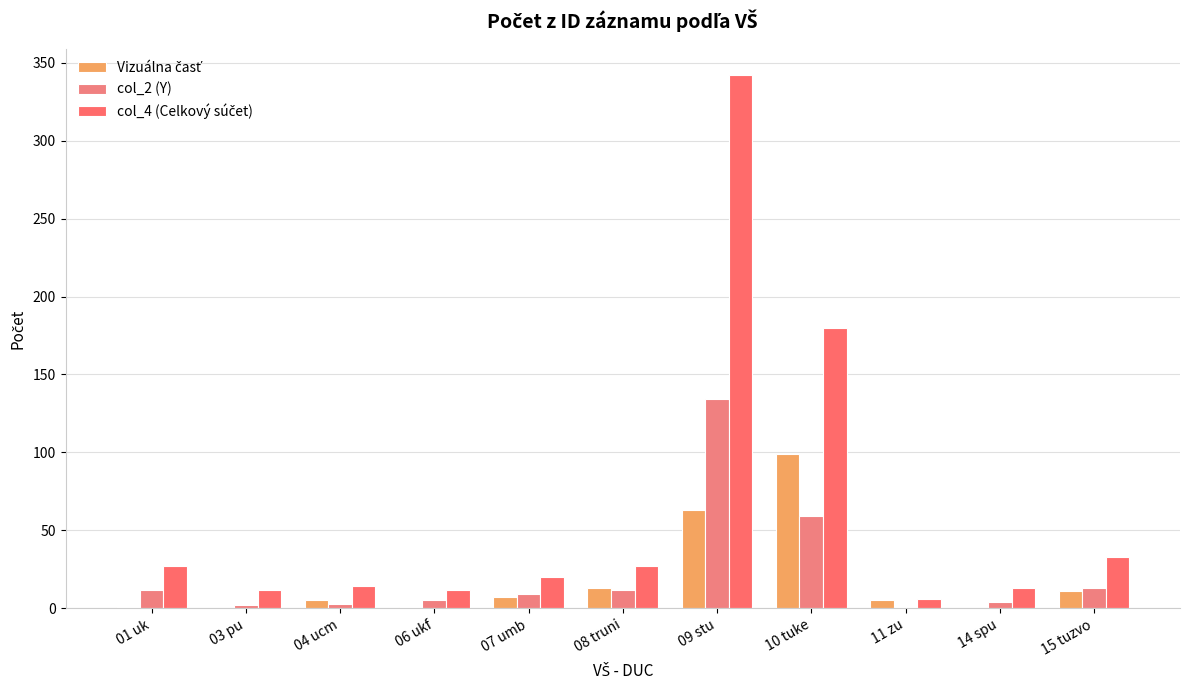

Between 07 umb and 08 truni, which is larger?

08 truni